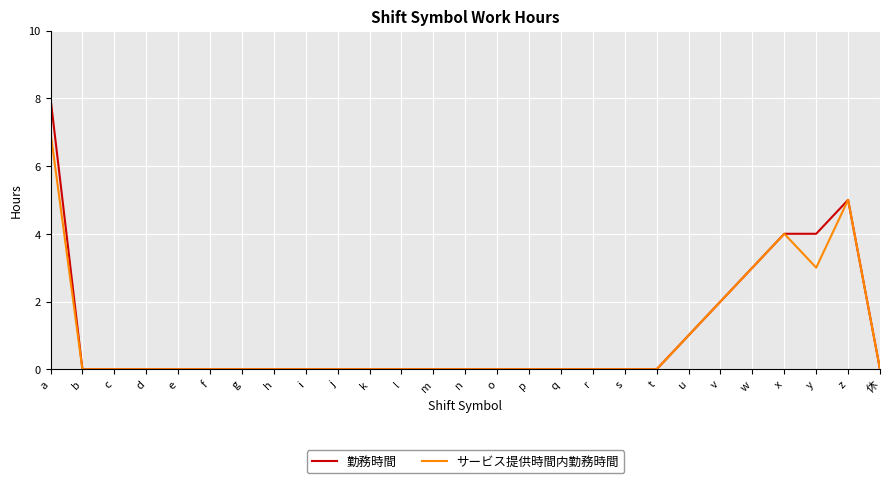

Rank the series by their maximum value, from lowest to highest.

サービス提供時間内勤務時間, 勤務時間